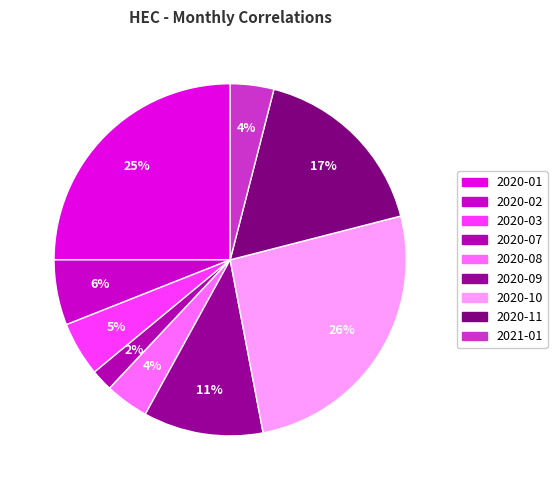

What is the change in value from 2020-01 to 2020-09?

-14